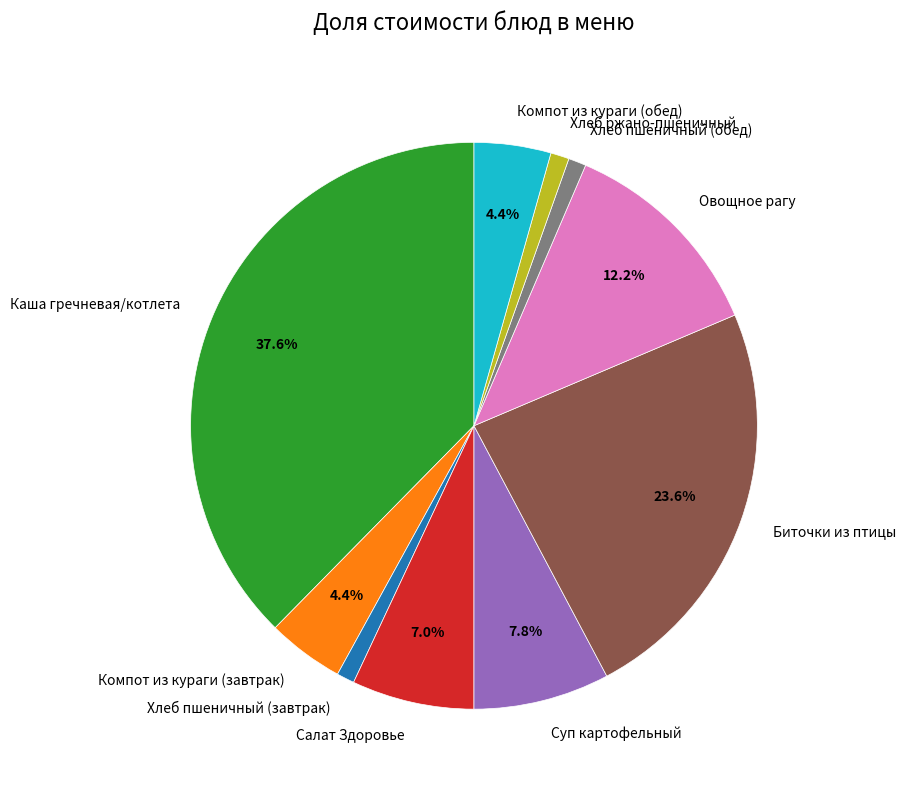

What percentage is the Овощное рагу slice, to the nearest percent?

12%